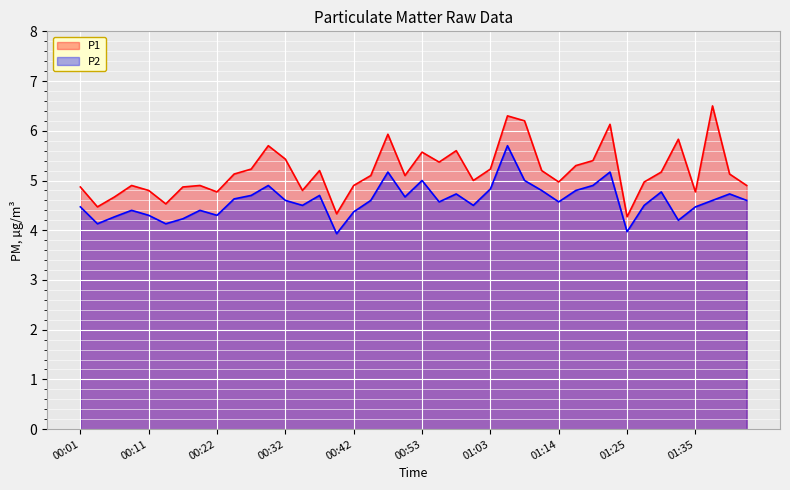

The value of P1 at 00:29 is 5.7. True or false?

True